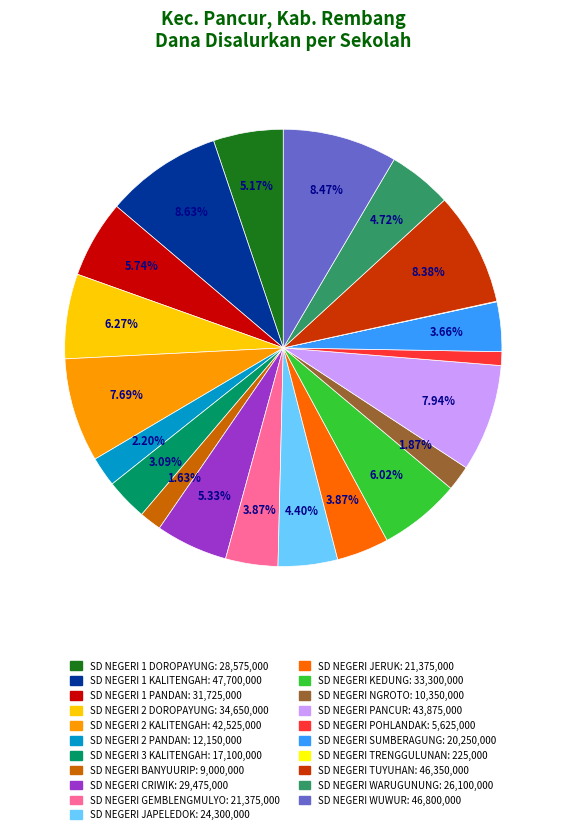

To the nearest percent, what percentage of the pie is SD NEGERI 2 DOROPAYUNG?

6%